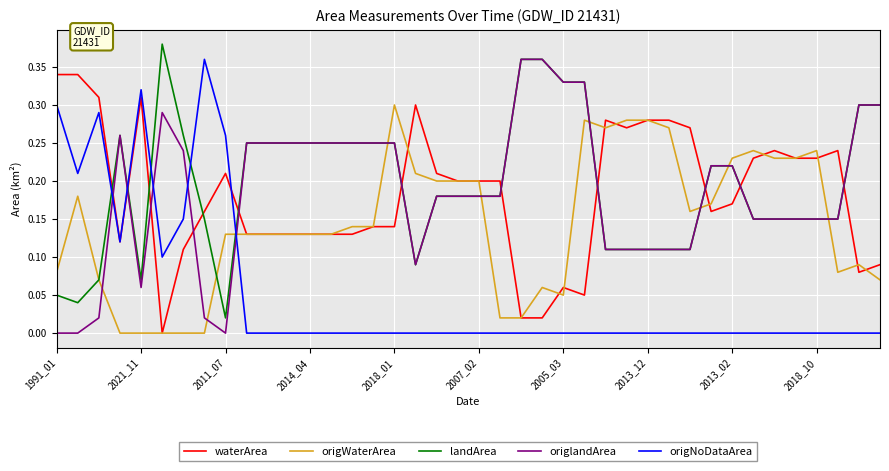

Which series ends up on top after the final intersection of landArea and origNoDataArea?

landArea